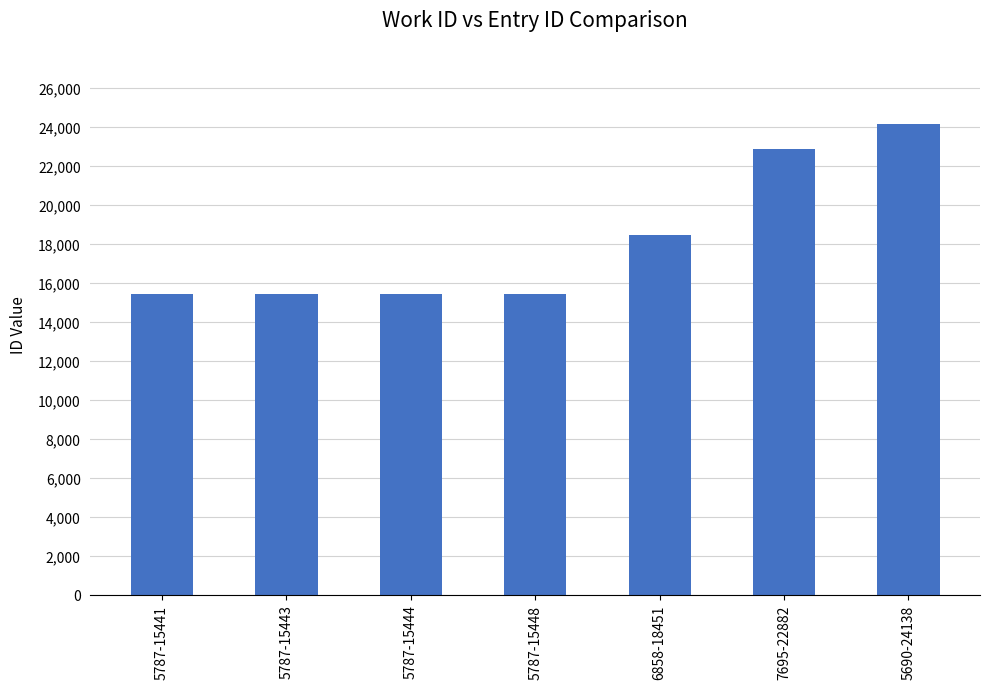

Are the bars grouped side by side (vs. stacked)?

No